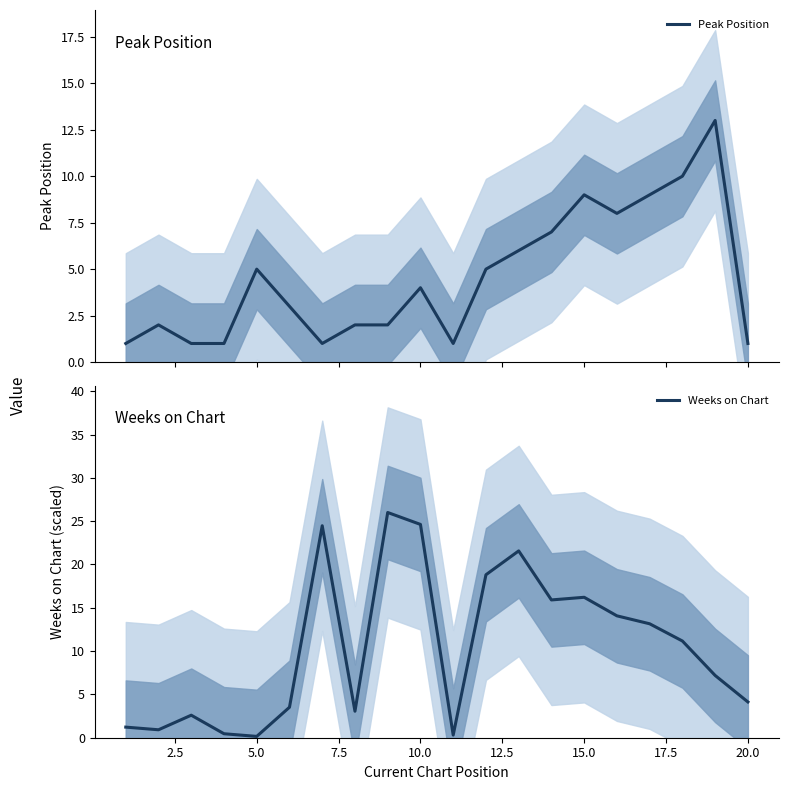

What is the highest value of the Weeks on Chart series?

26.0